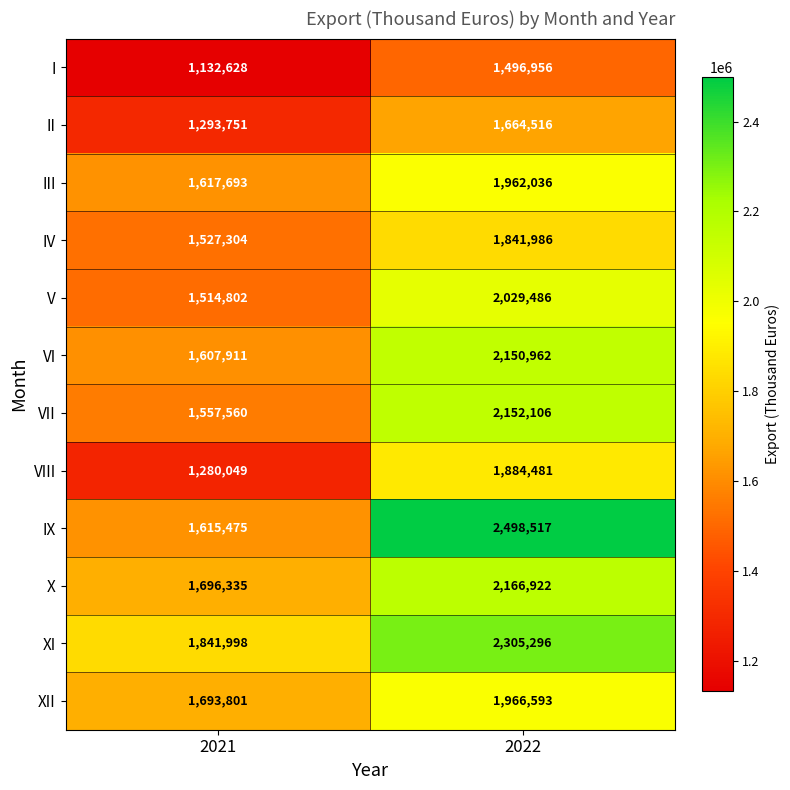

Which series has the largest range (max minus min)?

IX